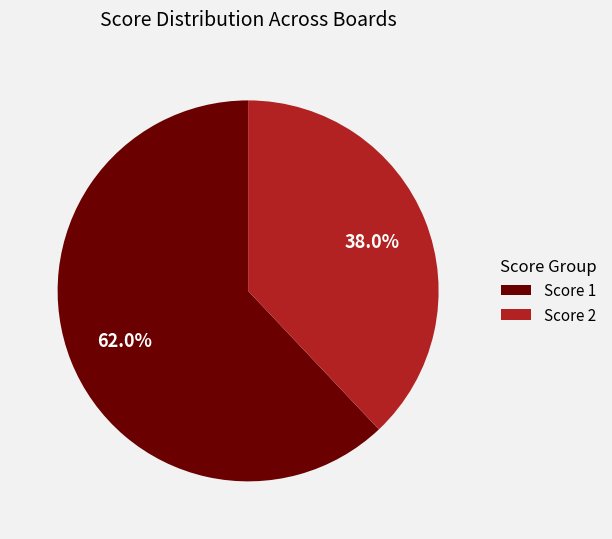

Is there a majority slice in this chart?

Yes